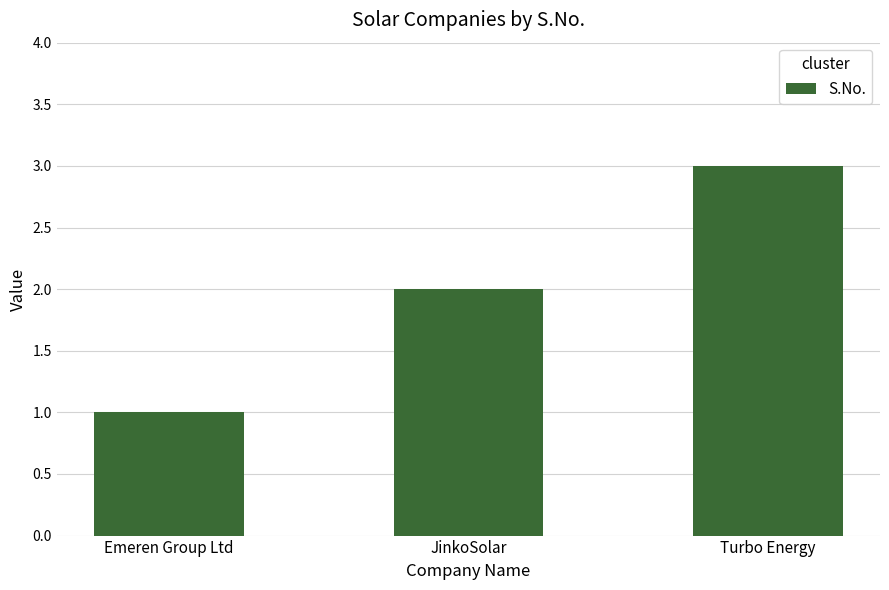

Approximately how many times larger is the value at Turbo Energy compared to Emeren Group Ltd?

3.0